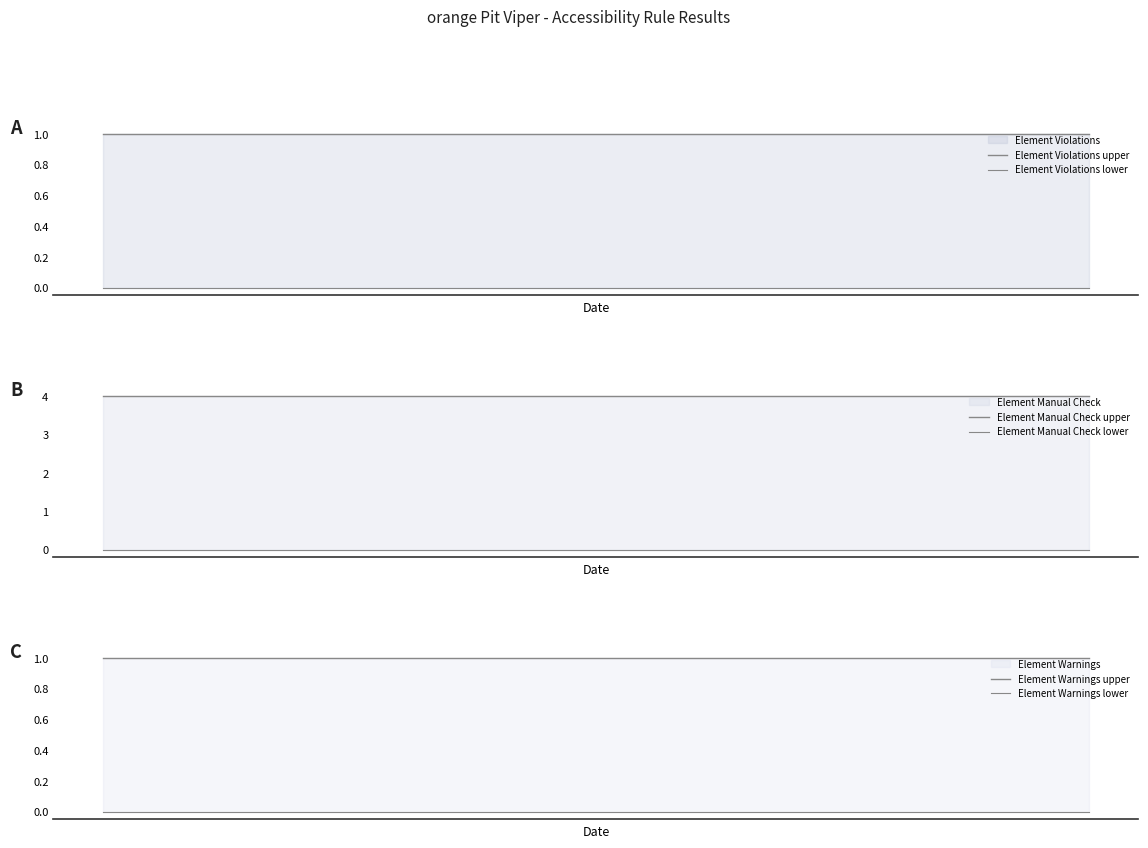

How many data points does each series have?

17